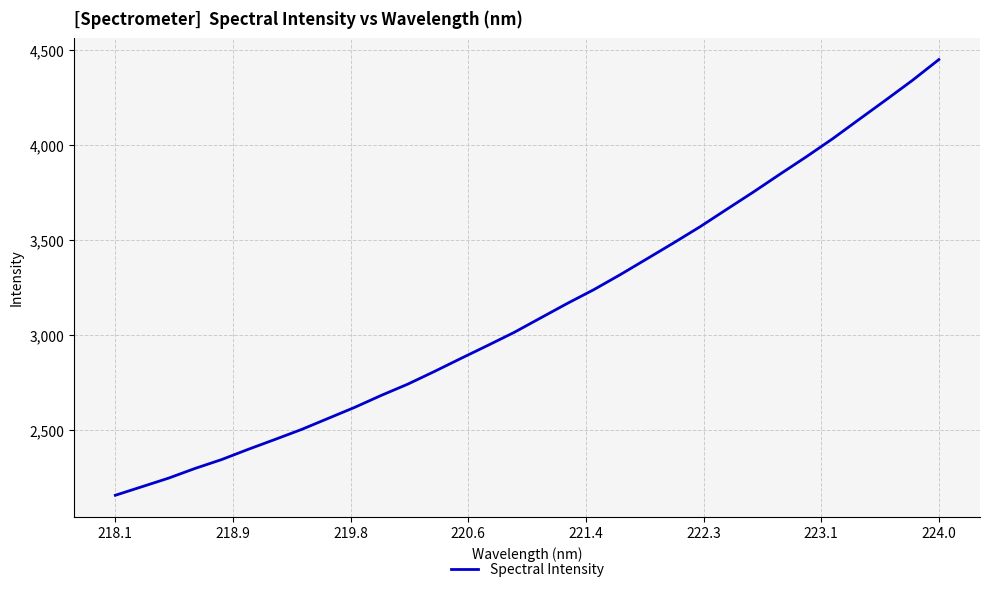

What is the sum of all values?

100499.7